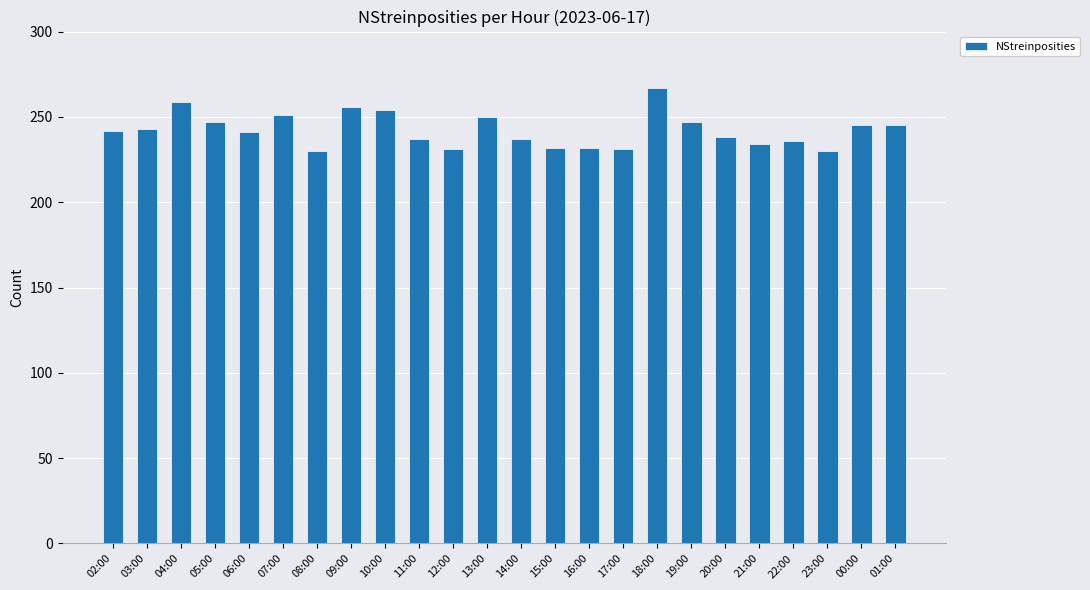

Which label corresponds to the largest value in the chart?

18:00